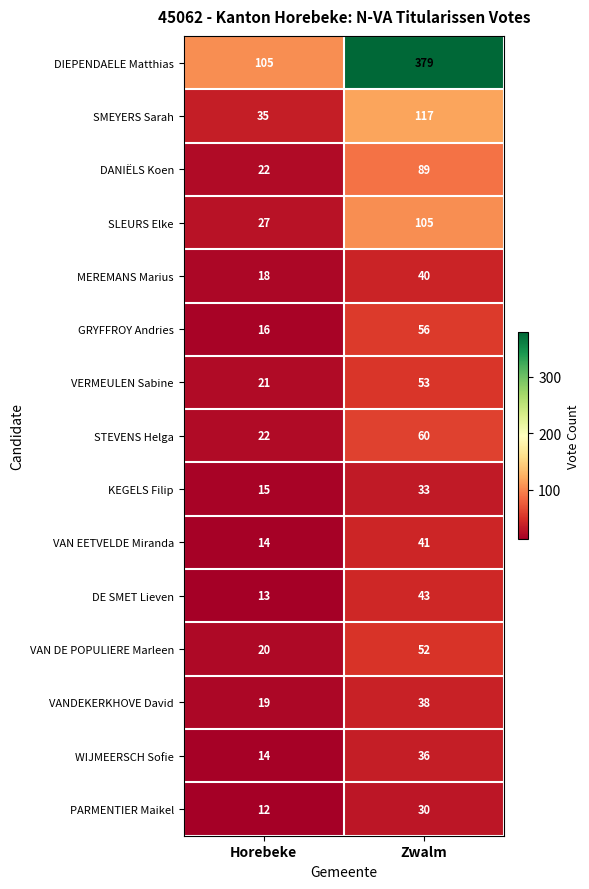

What is the approximate value of DE SMET Lieven at Zwalm, to the nearest 5?

45